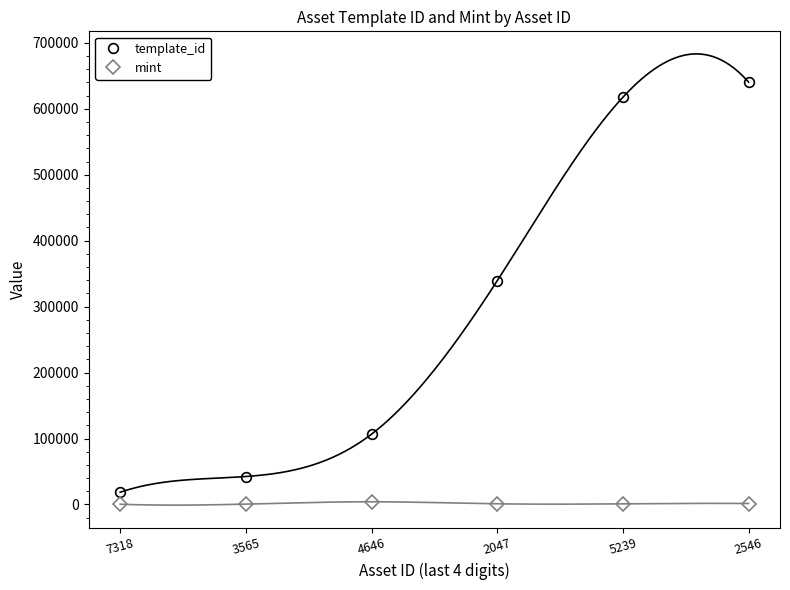

At which label does template_id first exceed 339228?

5239